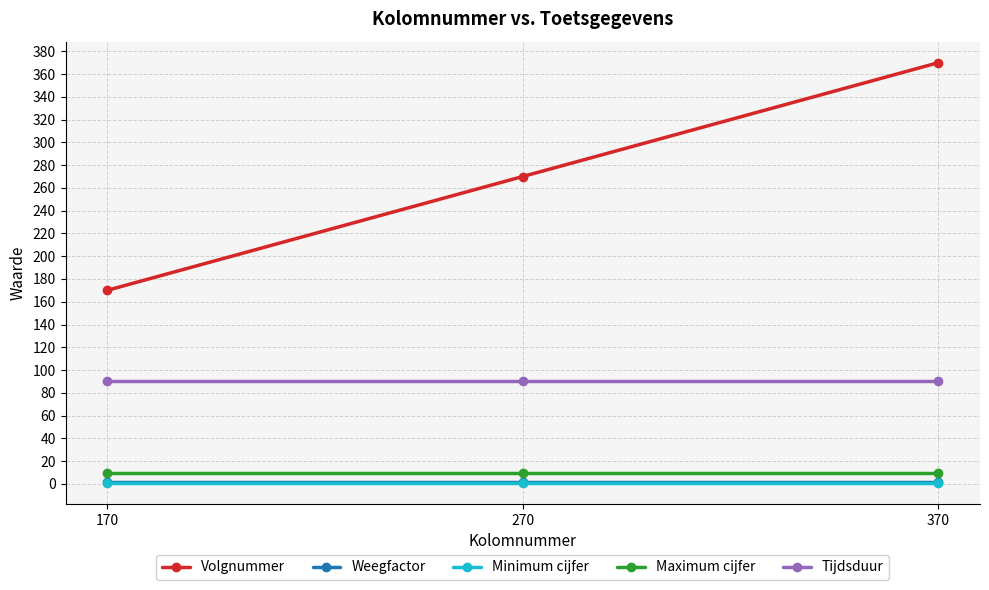

At which category is the sum across all series the highest?

370